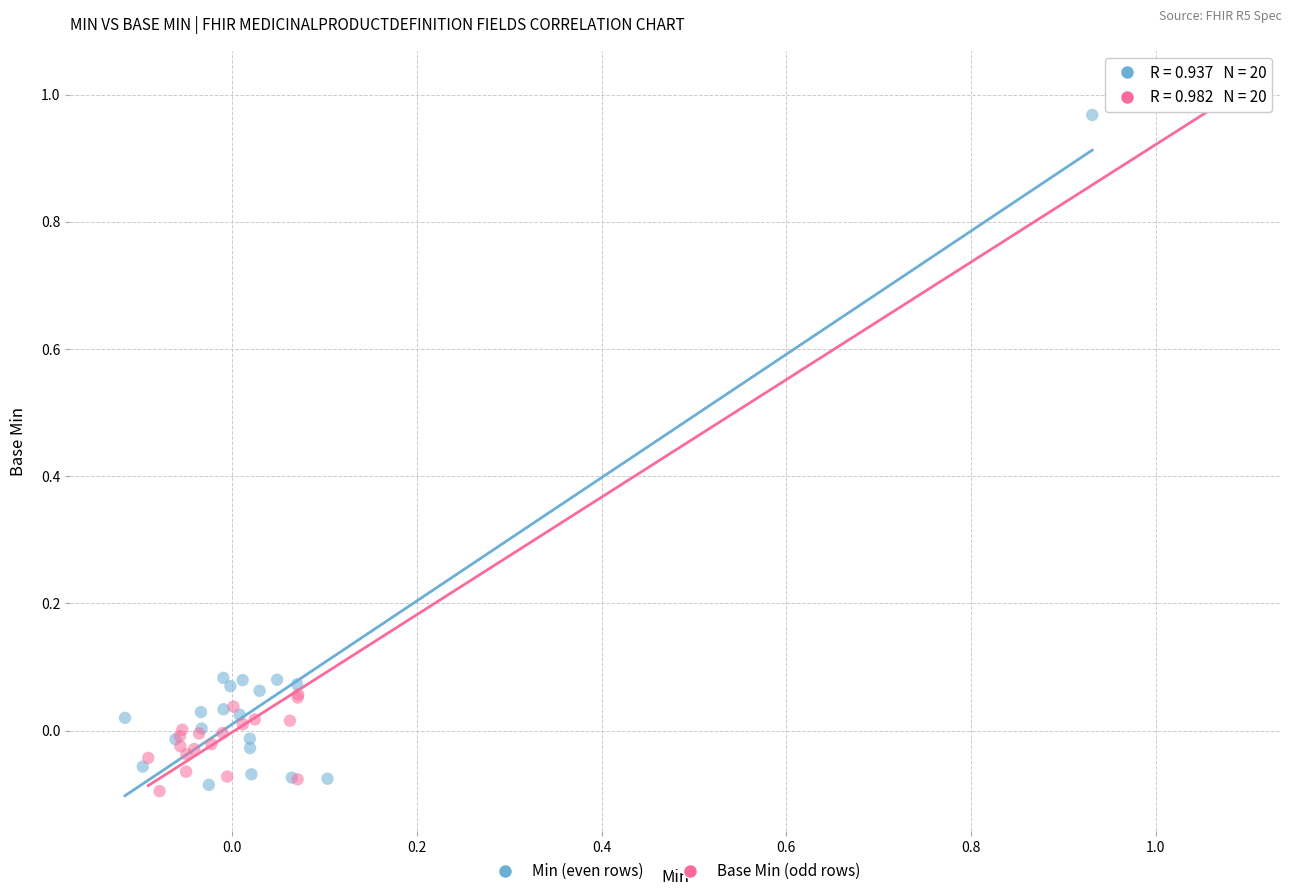

Which series has the widest spread of Y values?

Base Min (odd rows)